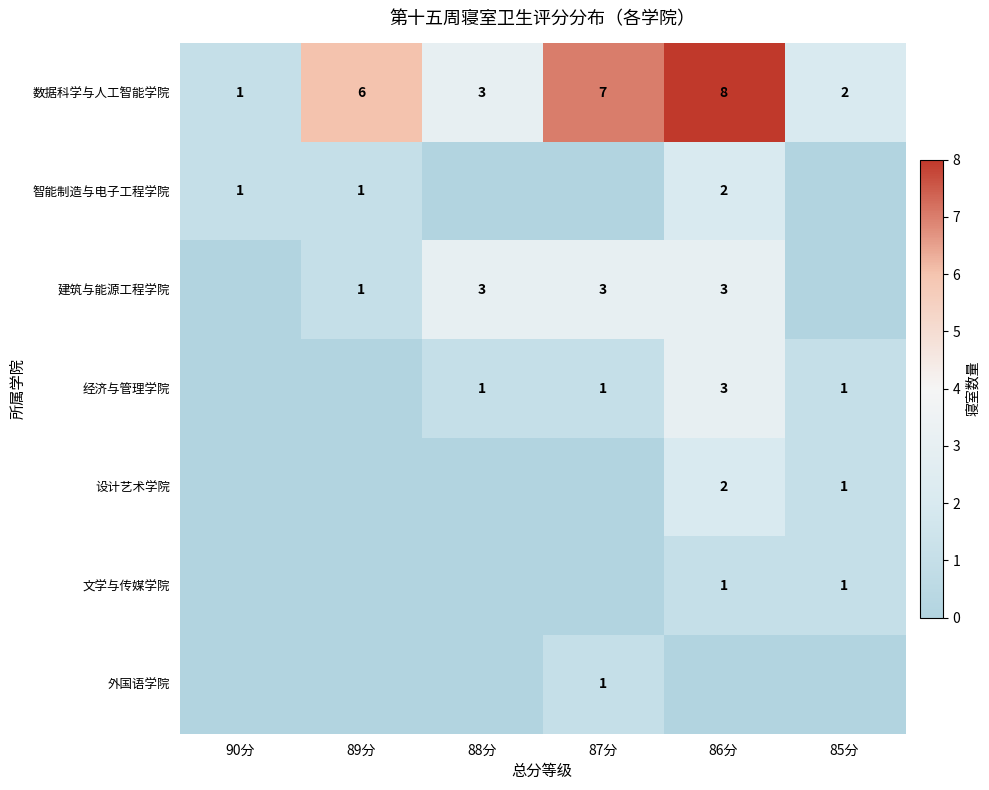

Rank the categories by 数据科学与人工智能学院 value from highest to lowest.

86分, 87分, 89分, 88分, 85分, 90分